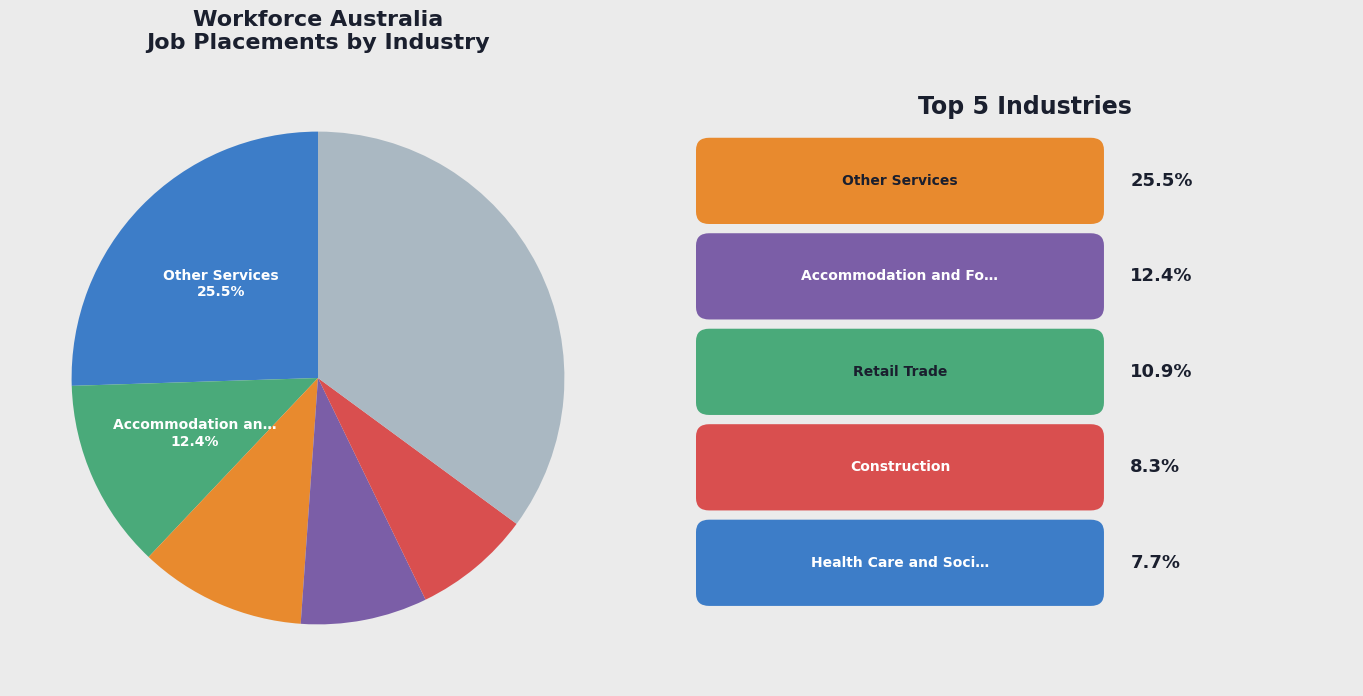

Is there any slice that represents more than half of the pie?

No